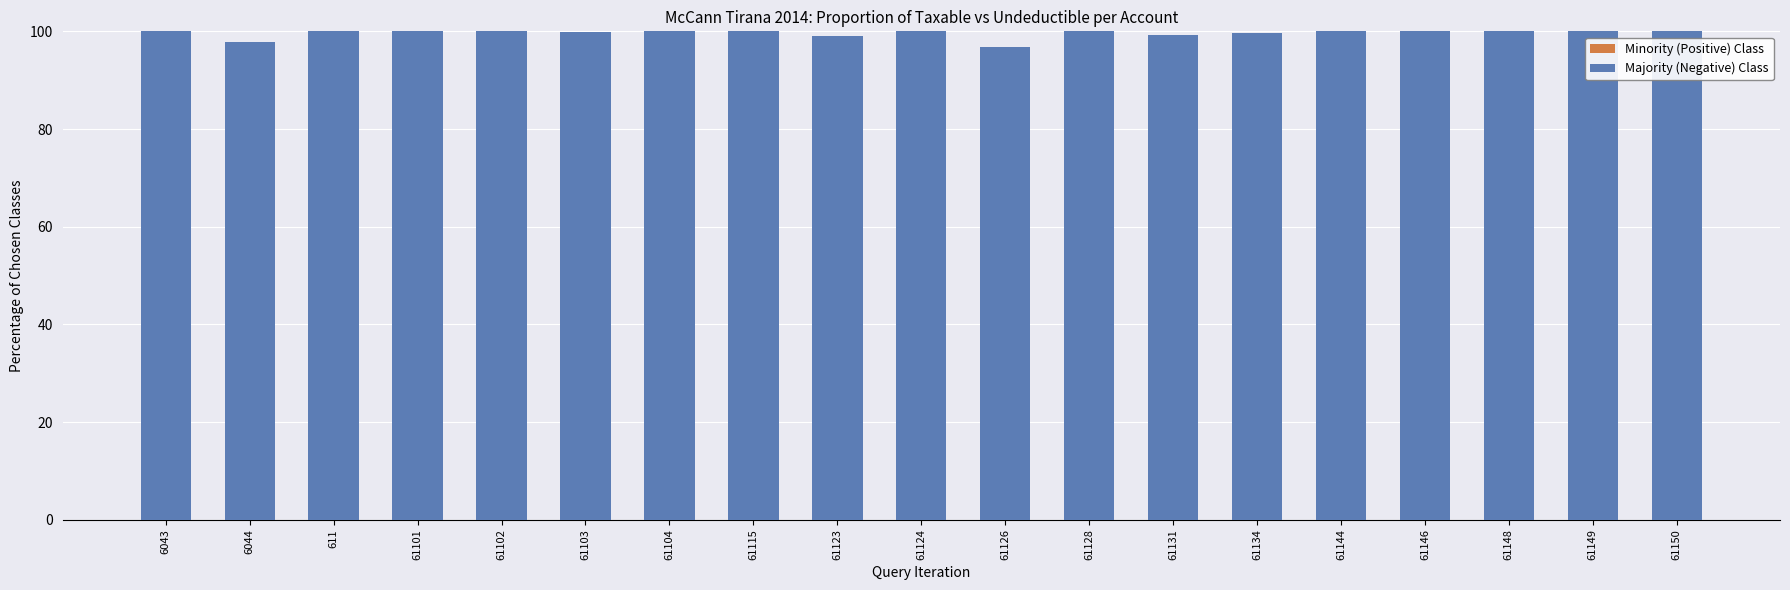

What is the lowest value of the Majority (Negative) Class series?

96.9